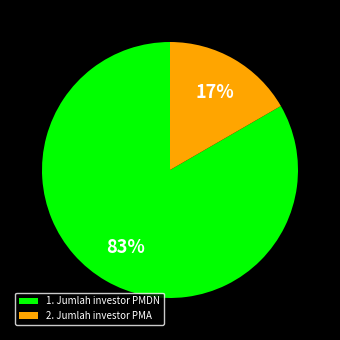

Rank the categories by value from lowest to highest.

2. Jumlah investor PMA, 1. Jumlah investor PMDN